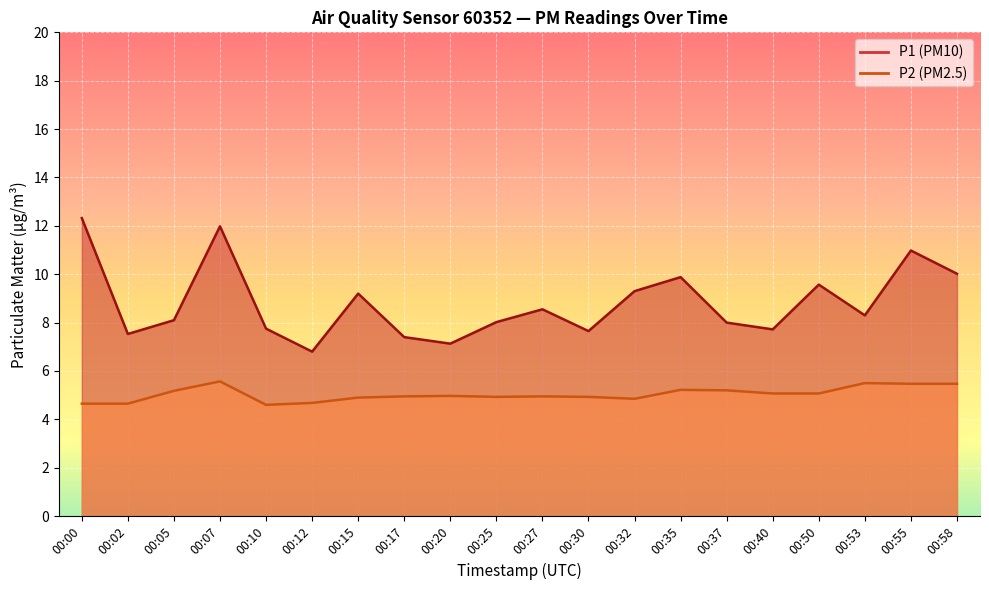

At which category does the chart reach its minimum across all series?

00:10